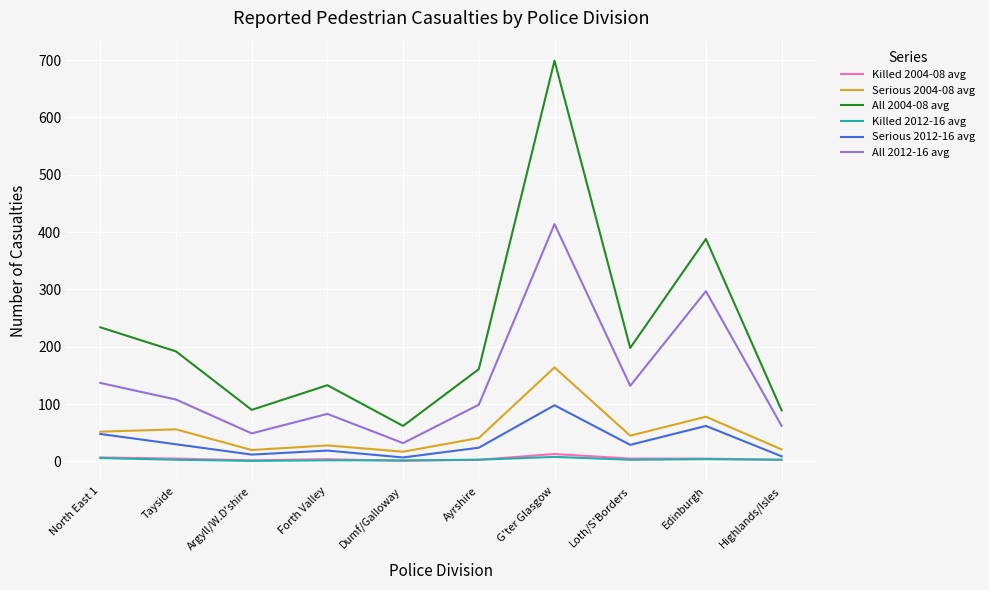

What is the lowest value of the All 2004-08 avg series?

62